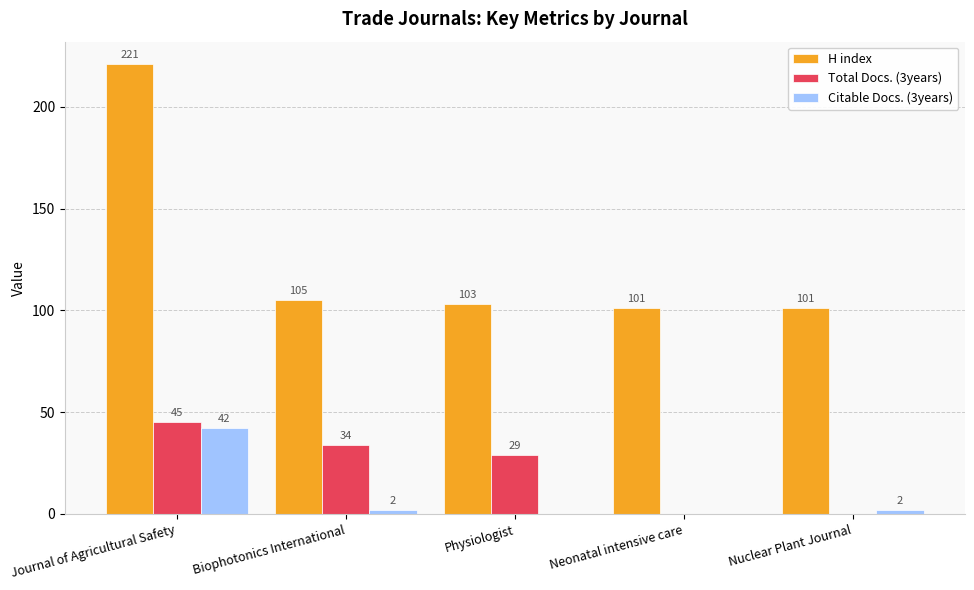

How many data points does each series have?

5